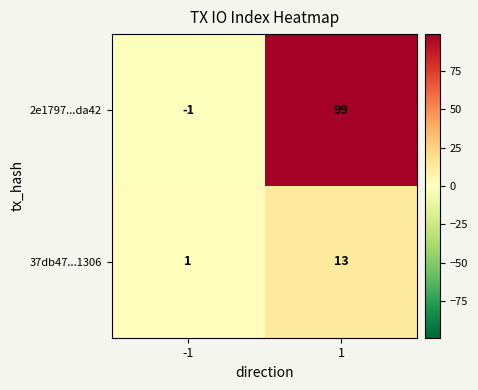

What is the sum of all 37db47...1306 values?

14